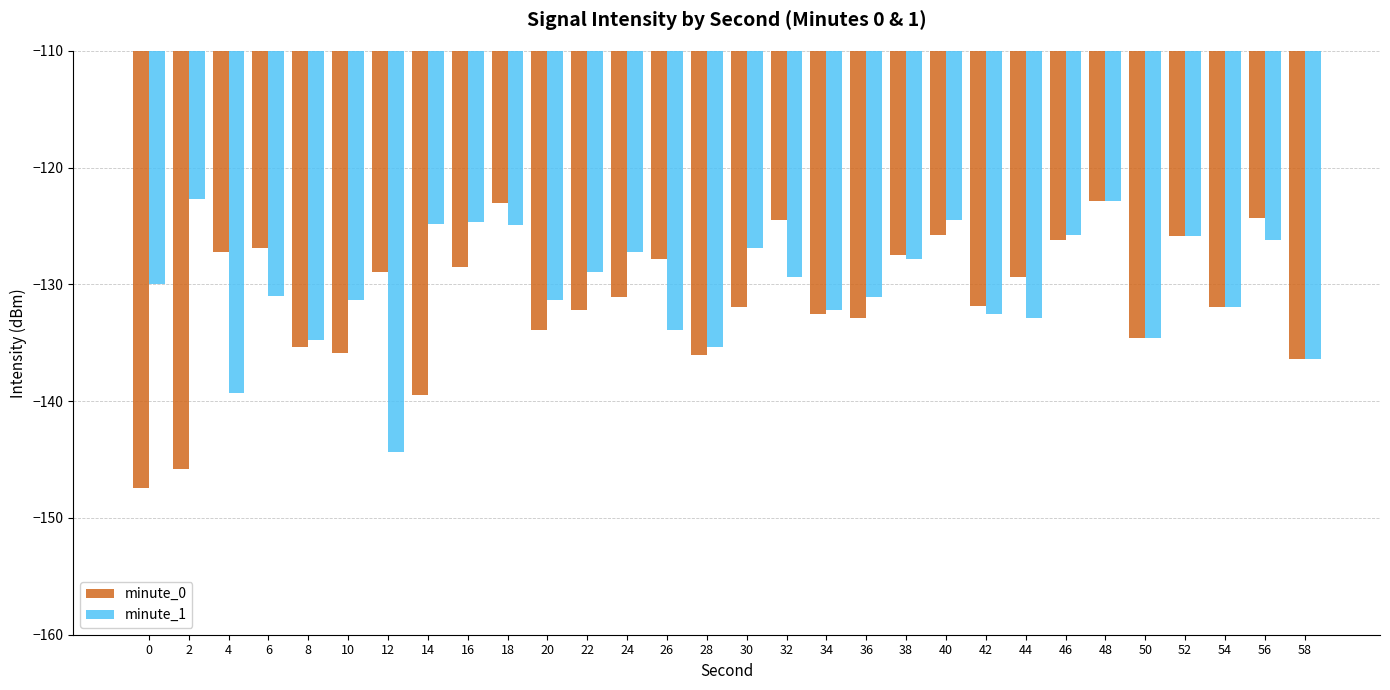

At which category is the sum across all series the highest?

48